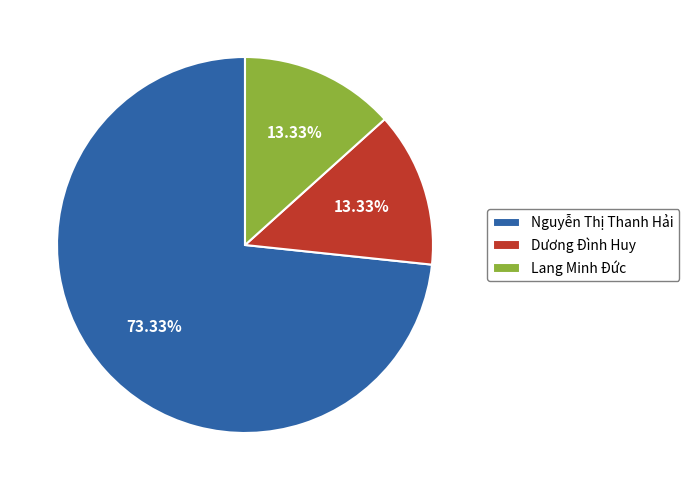

Which slice is the largest?

Nguyễn Thị Thanh Hải